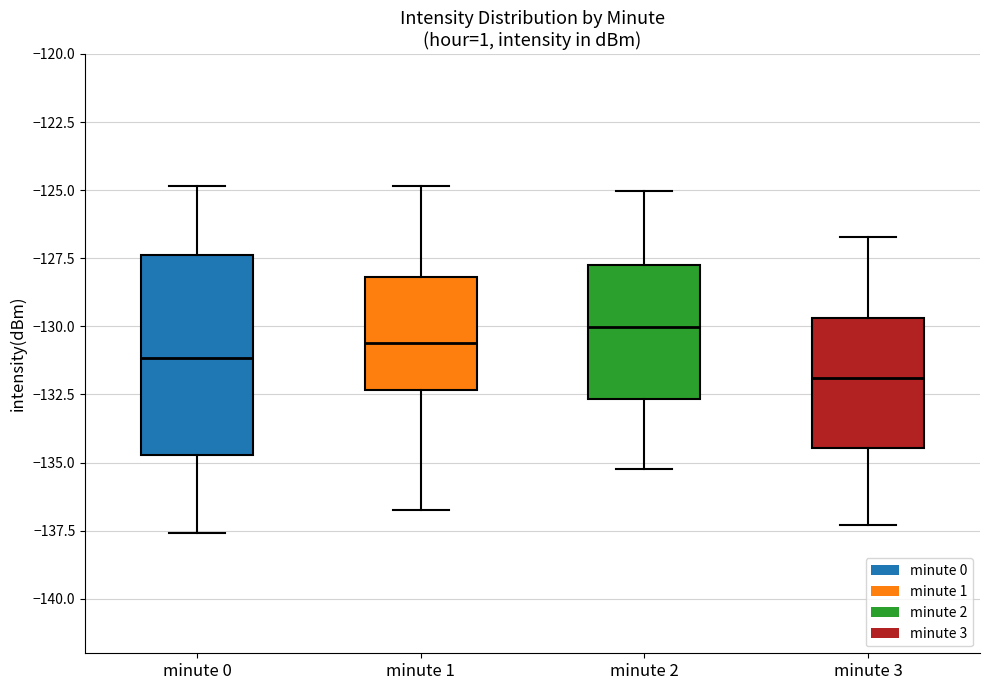

Where does the upper whisker of the box for minute 3 end on the y-axis? The values are not printed on the chart, so give them approximately, as read against the axis.

-126.5